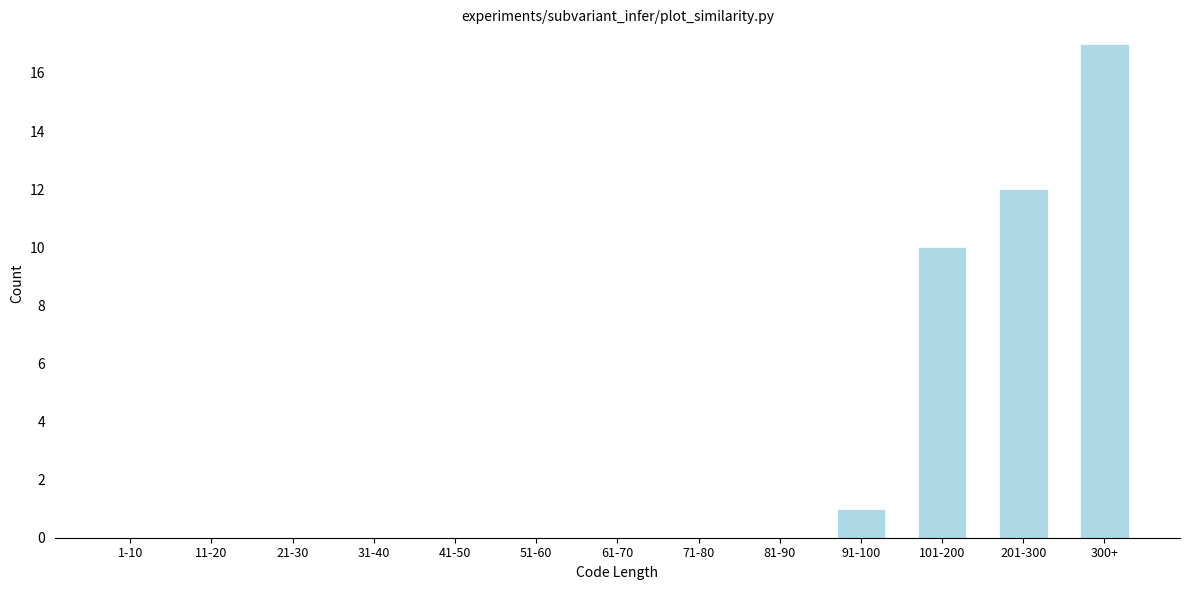

Reading left to right, what are all the values shown in this chart?

1-10=0	11-20=0	21-30=0	31-40=0	41-50=0	51-60=0	61-70=0	71-80=0	81-90=0	91-100=1	101-200=10	201-300=12	300+=17